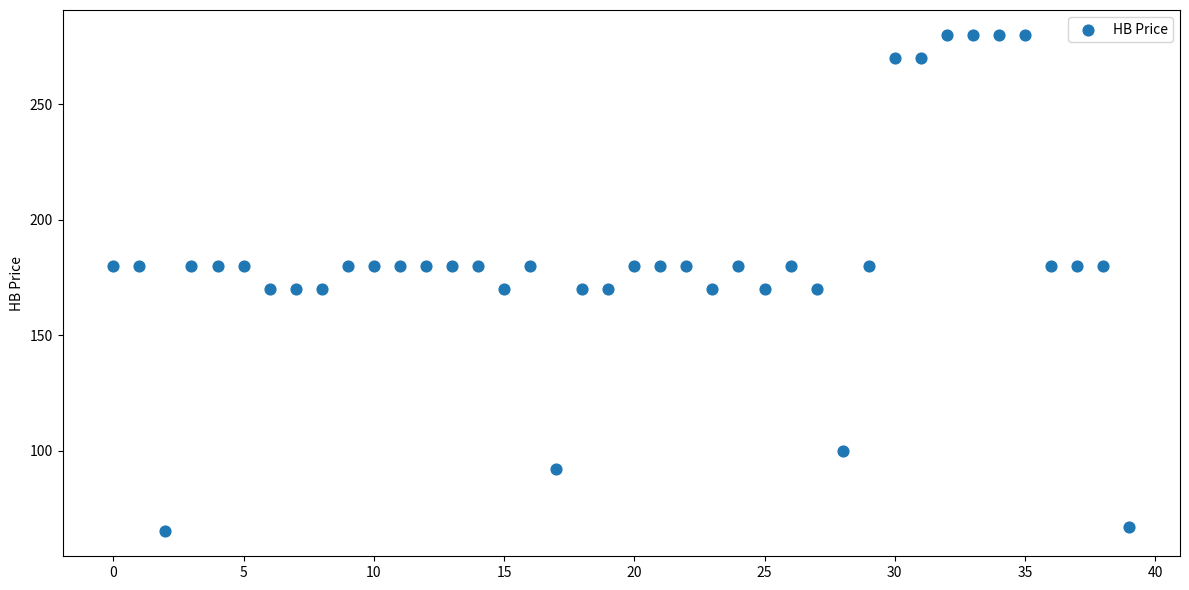

Count the number of points in this scatter plot.

40